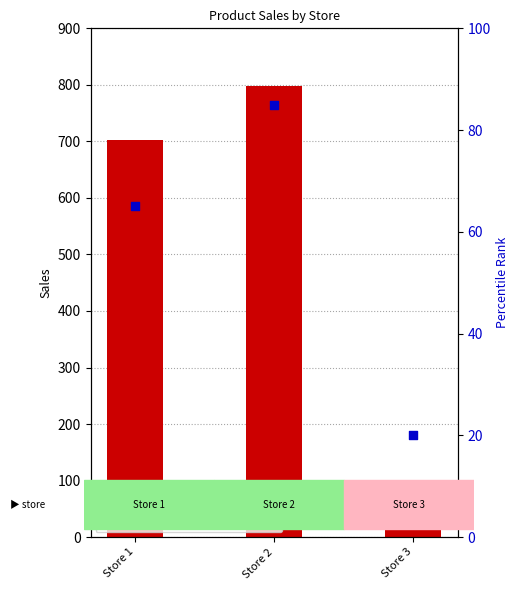

What are all the series names shown in the legend?

sales, percentile rank within the sample